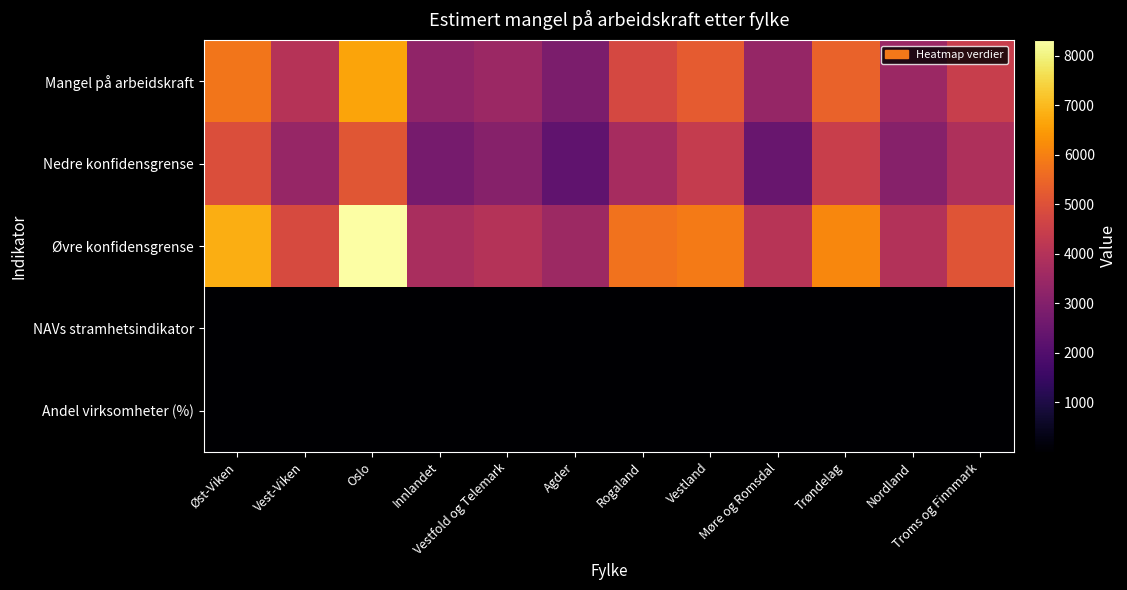

At how many categories does at least one series exceed 7829?

1